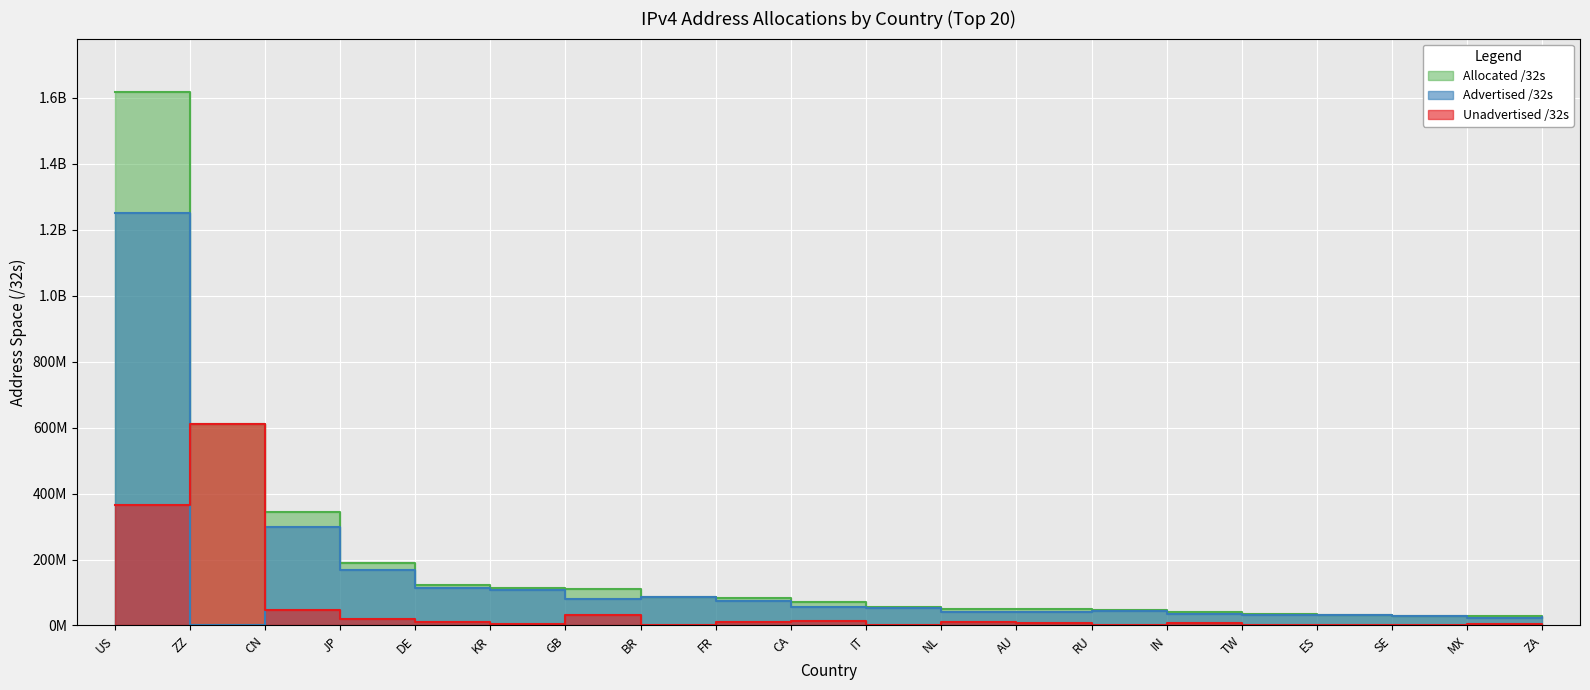

How many interior local peaks does the Unadvertised /32s series have?

6